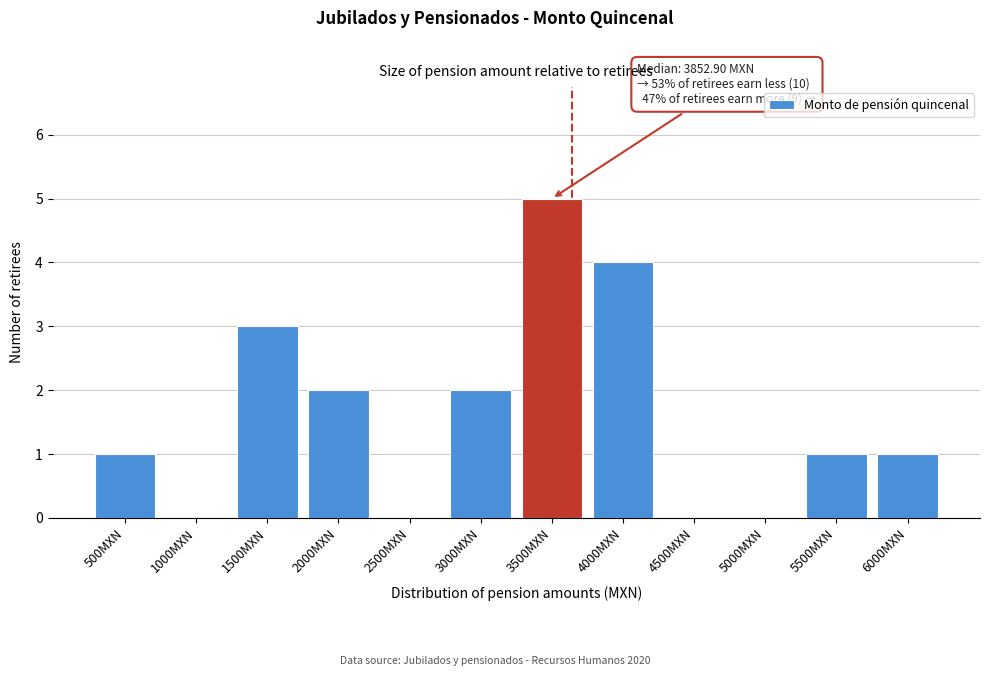

Reading left to right, transcribe all the data shown in this chart.

500MXN=1	1000MXN=0	1500MXN=3	2000MXN=2	2500MXN=0	3000MXN=2	3500MXN=5	4000MXN=4	4500MXN=0	5000MXN=0	5500MXN=1	6000MXN=1